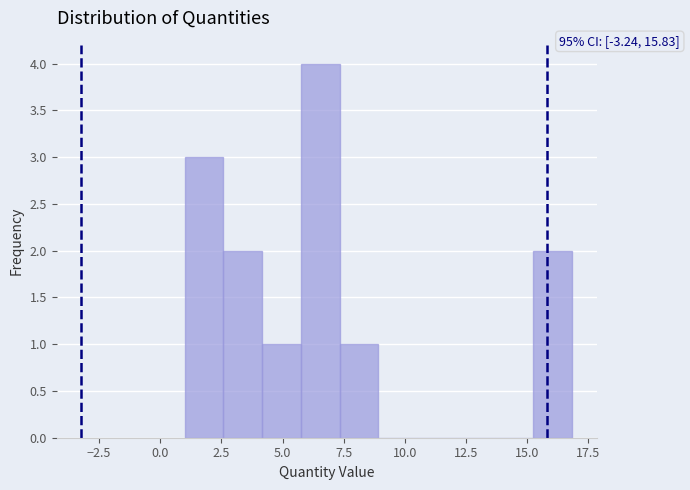

Around what value on the x-axis is the tallest bar? Give the approximate position of its centre, as read against the axis.

6.5